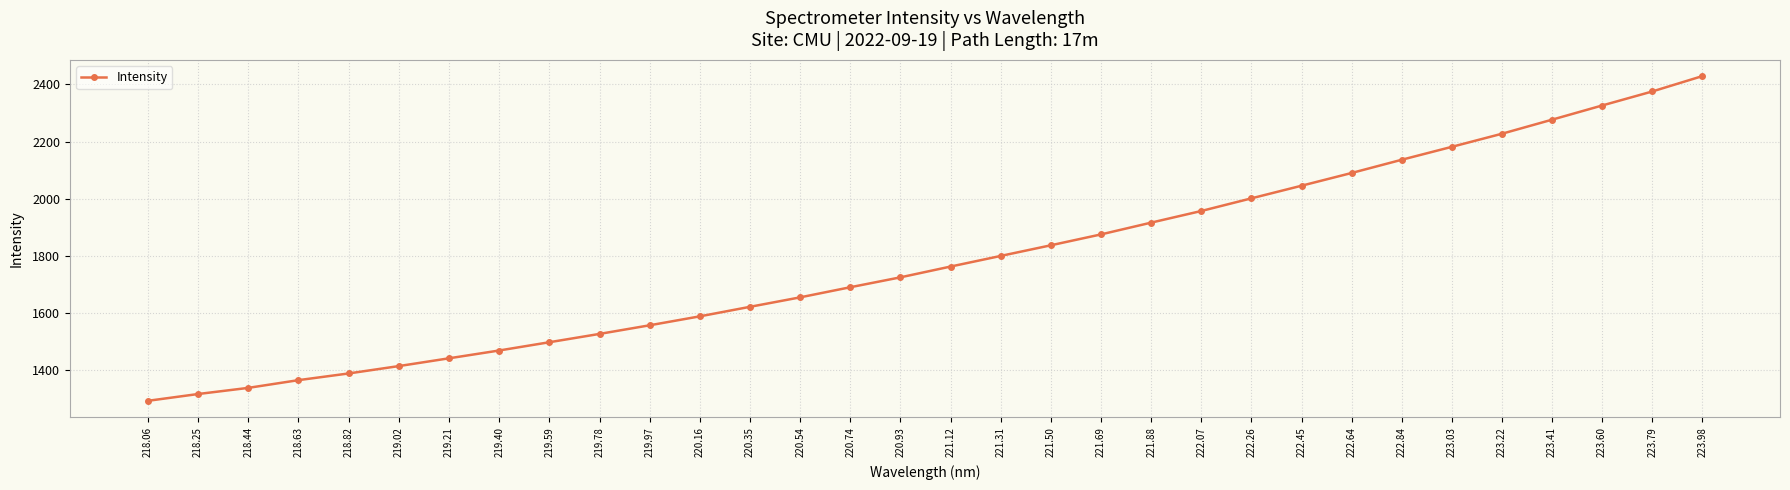

What is the difference between the second highest and minimum values?

1082.6